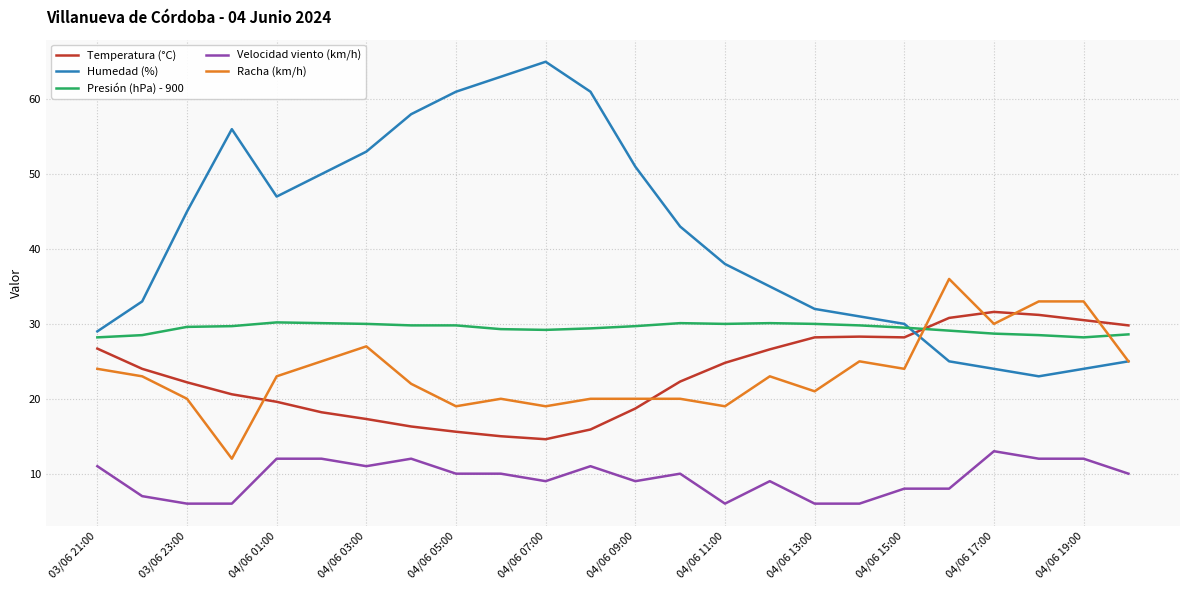

What is the sum of all Humedad (%) values?

1002.0